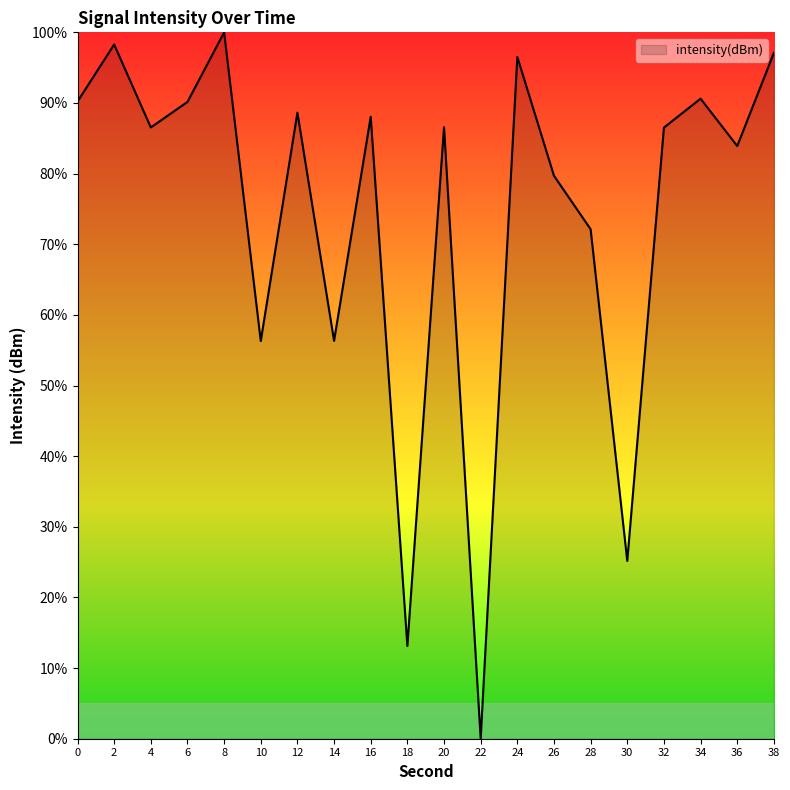

What is the sum of all values?

1485.8